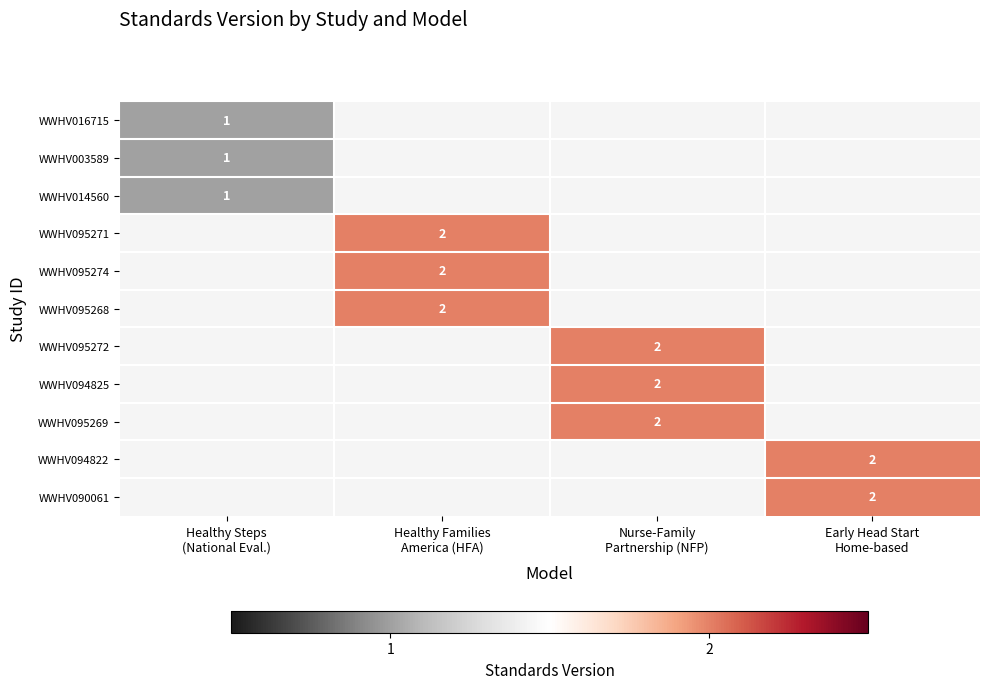

Is the value of WWHV094825 at Healthy Steps (National Eval.) greater than the value of WWHV095268 at Nurse-Family Partnership (NFP)?

No